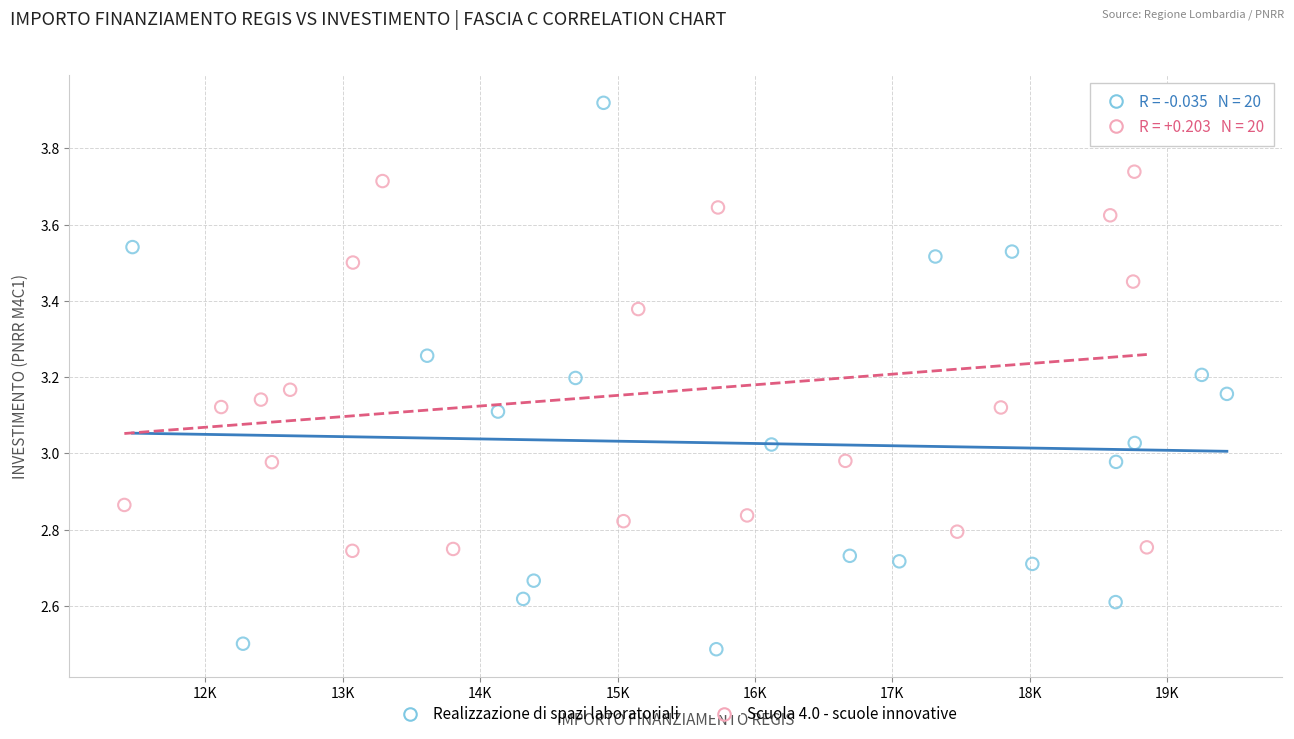

Which series contains the highest Y value?

Realizzazione di spazi laboratoriali